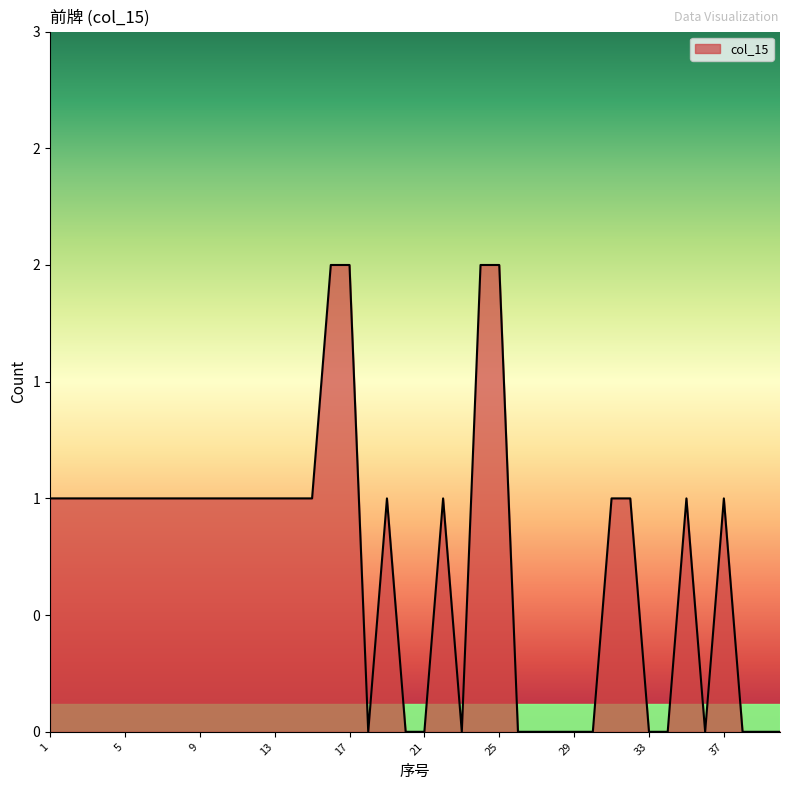

List the labels in order of value, smallest first.

18, 20, 21, 23, 26, 27, 28, 29, 30, 33, 34, 36, 38, 39, 40, 1, 2, 3, 4, 5, 6, 7, 8, 9, 10, 11, 12, 13, 14, 15, 19, 22, 31, 32, 35, 37, 16, 17, 24, 25